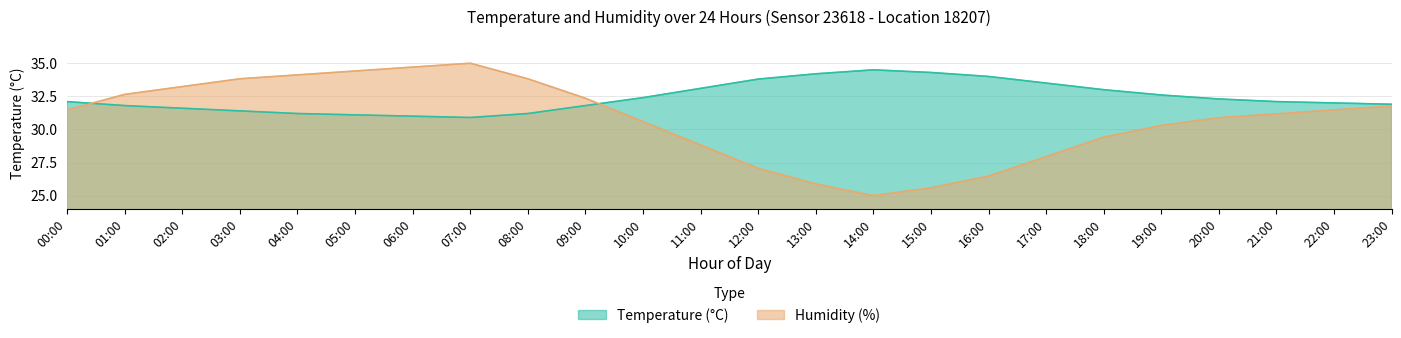

Where do temperature and humidity first cross each other?

00:00 and 01:00